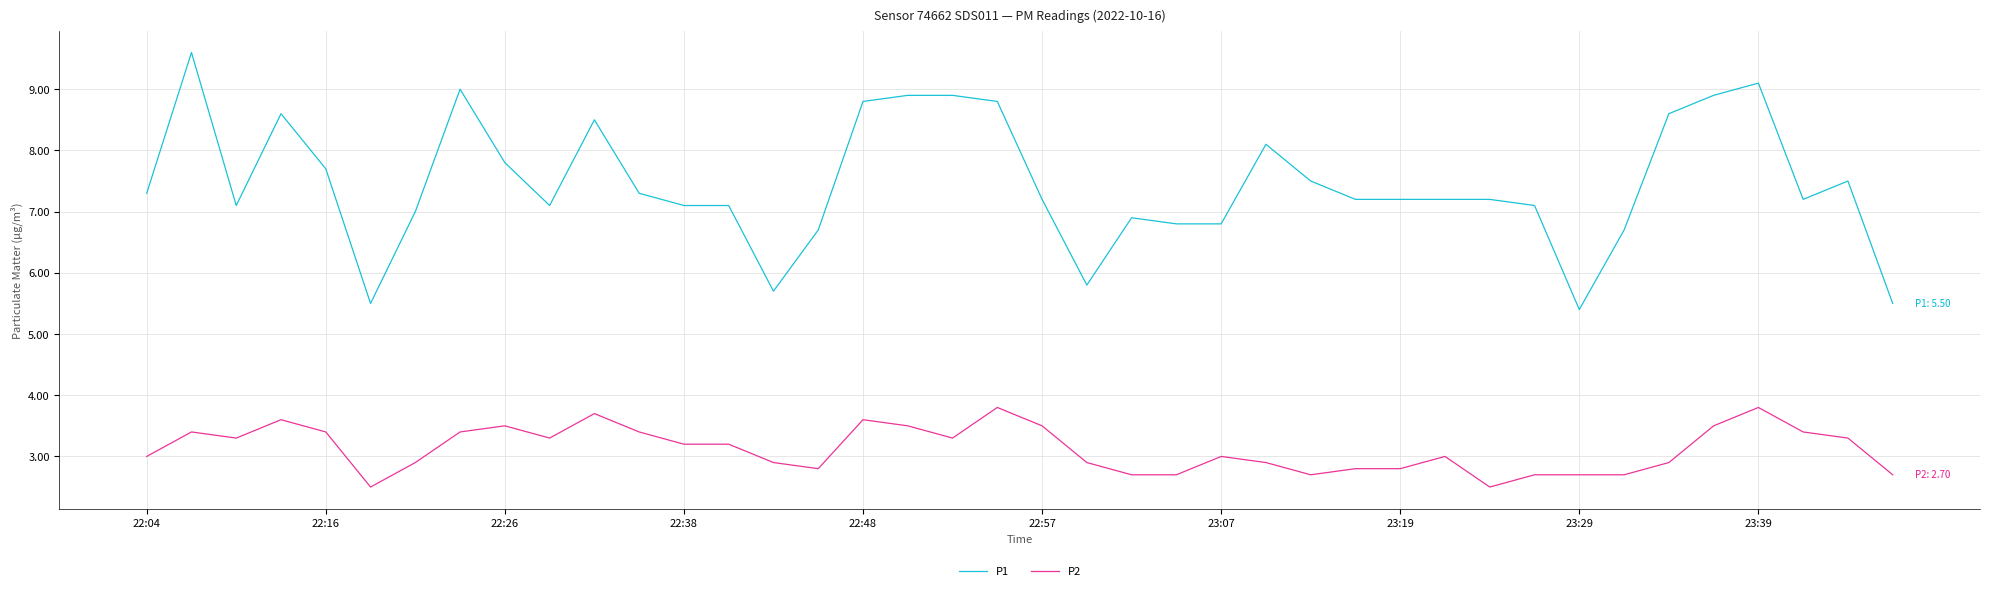

How many series are shown in this chart?

2